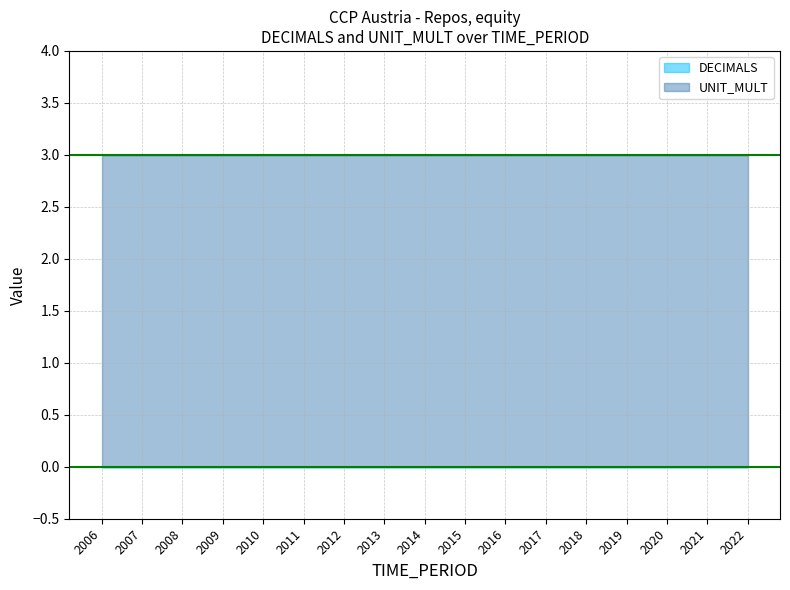

What is the total value across all series at 2010?

3